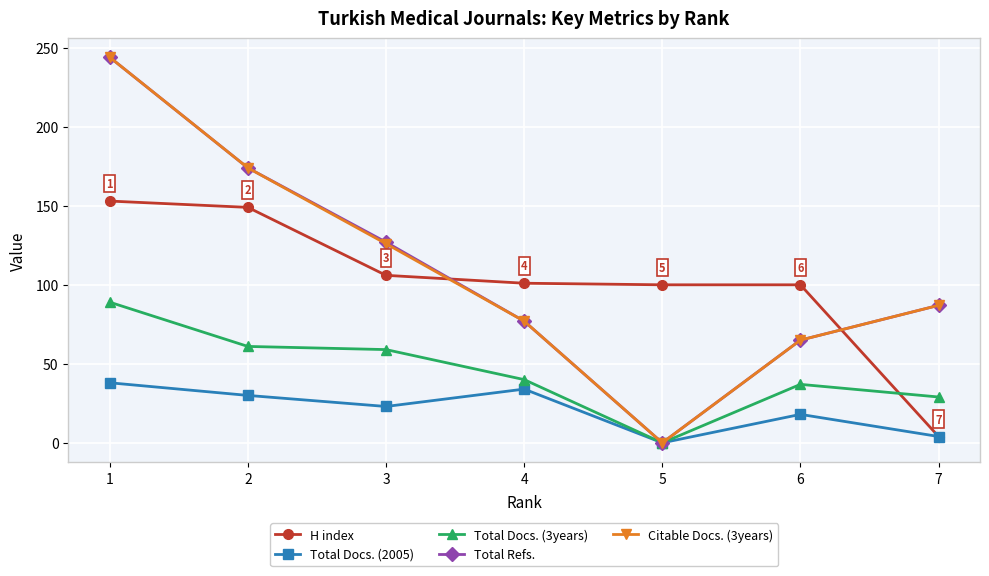

True or false: H index and Citable Docs. (3years) intersect in this chart.

True